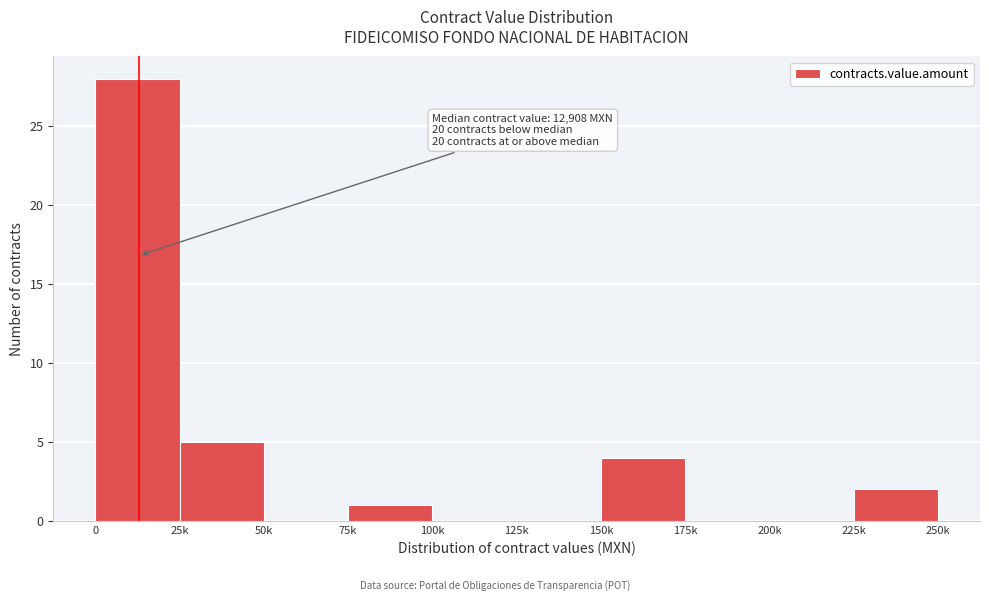

Reading left to right, extract all data points from this chart.

0=28	25k=5	50k=0	75k=1	100k=0	125k=0	150k=4	175k=0	200k=0	225k=2